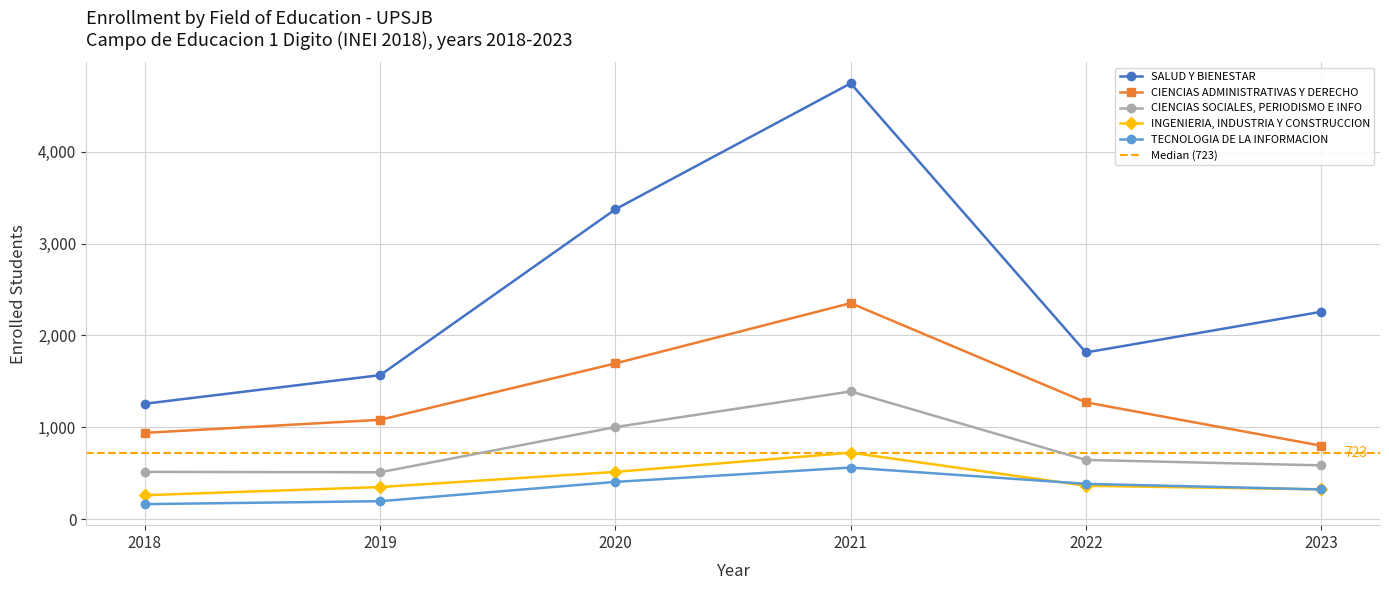

What are all the series names shown in the legend?

SALUD Y BIENESTAR, CIENCIAS ADMINISTRATIVAS Y DERECHO, CIENCIAS SOCIALES, PERIODISMO E INFO, INGENIERIA, INDUSTRIA Y CONSTRUCCION, TECNOLOGIA DE LA INFORMACION